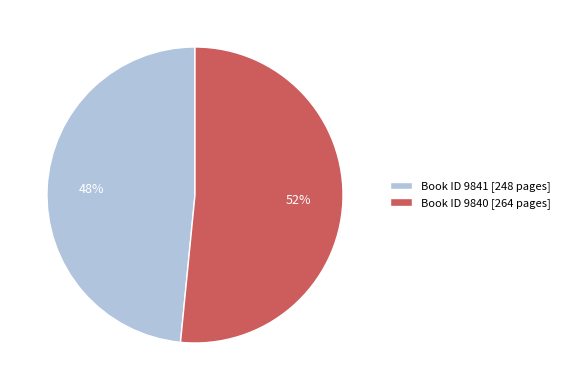

To the nearest percent, what is the average slice percentage?

50%